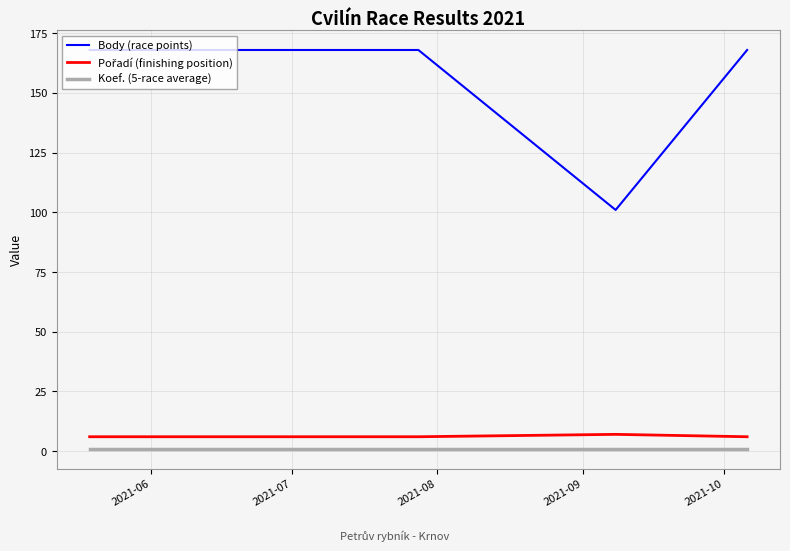

Does the chart display data point markers on the line(s)?

No